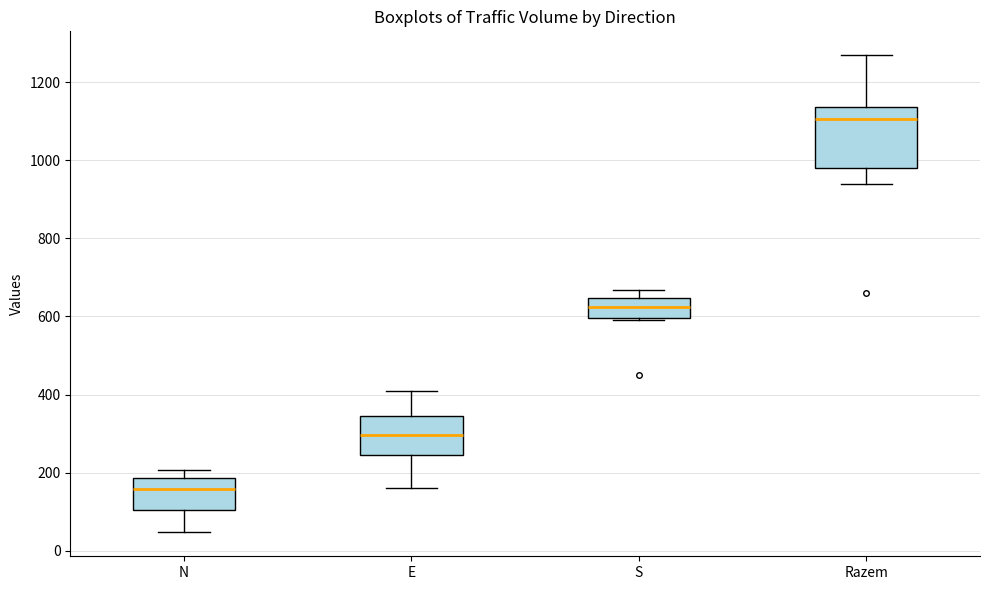

Comparing the boxes themselves (not the whiskers), which one is the tallest?

Razem